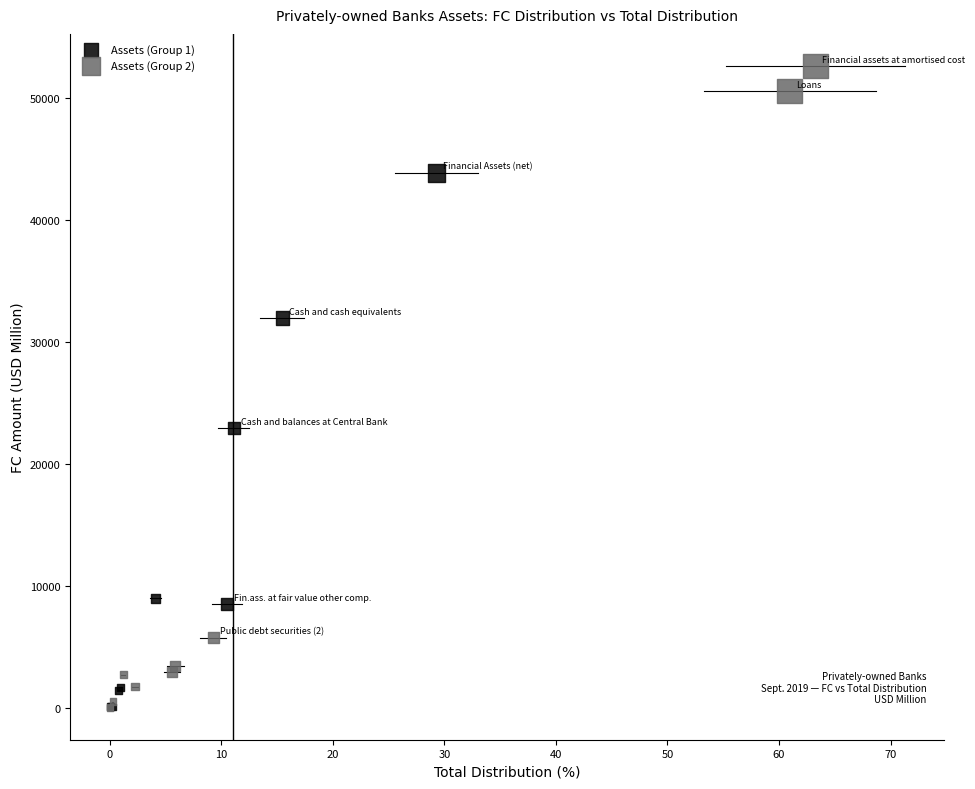

What are all the series names shown in the legend?

Assets (Group 1), Assets (Group 2)